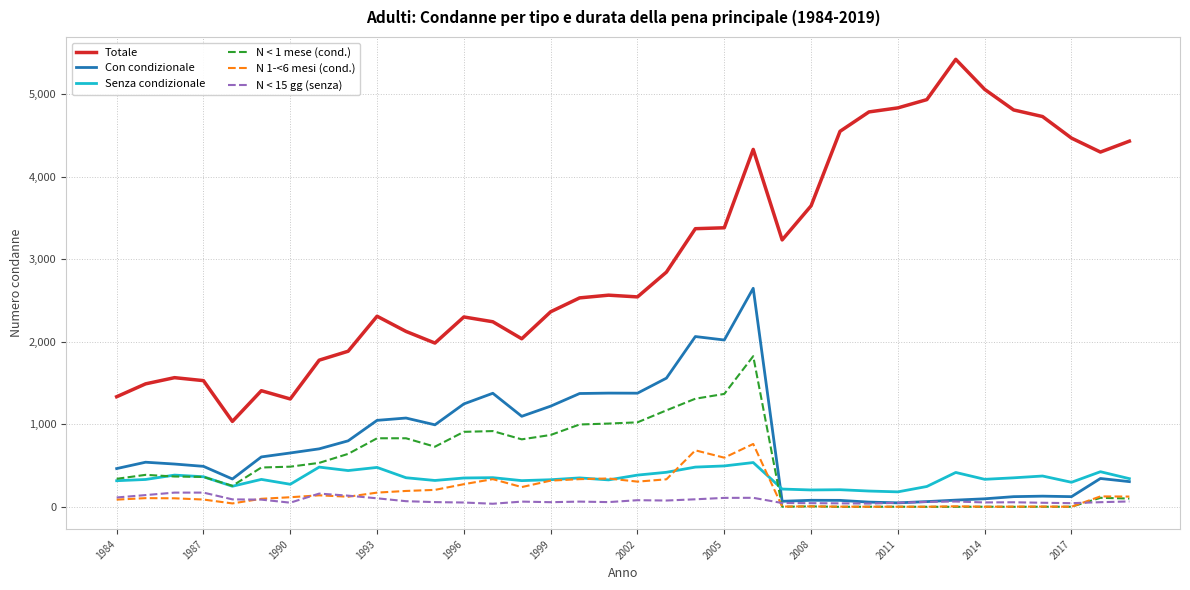

Which series has the largest total across all categories?

Totale